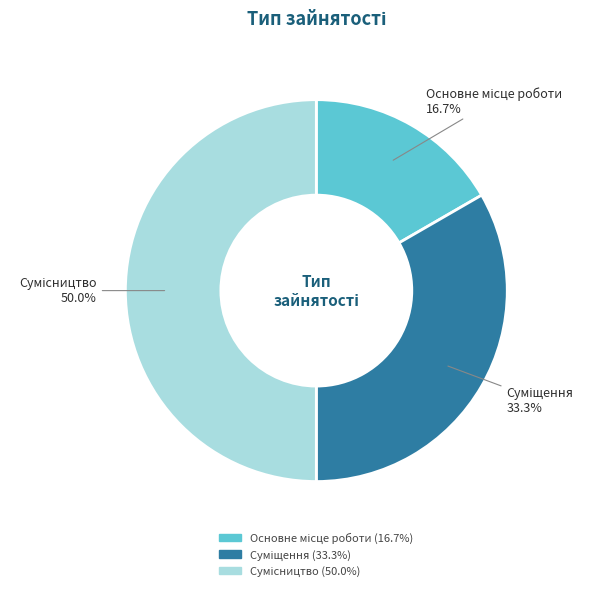

How many slices are in this pie chart?

3